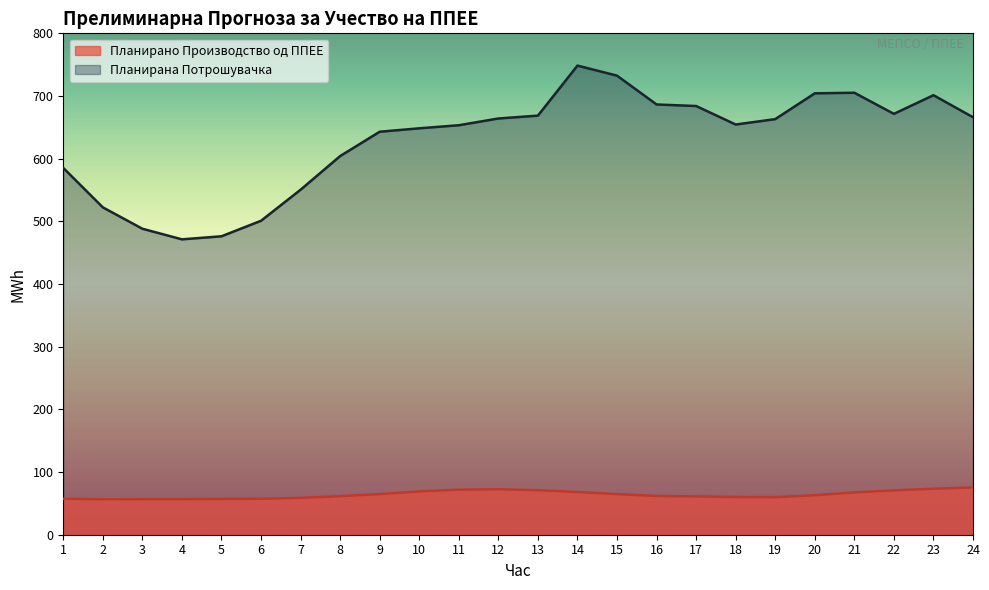

Does the chart have visible grid lines?

No